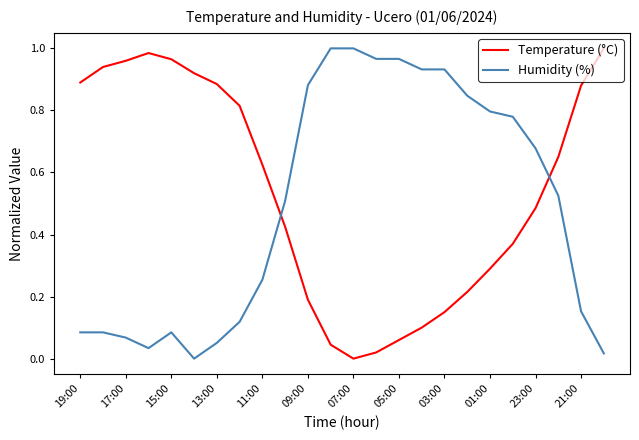

How many lines are shown in the chart?

2